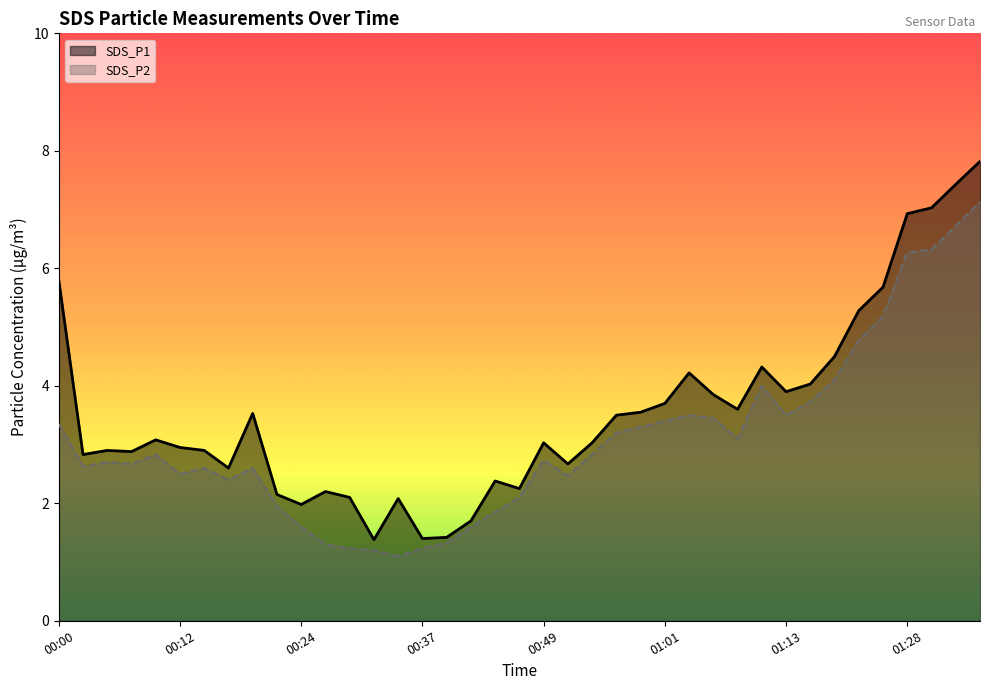

What is the difference between the maximum and minimum values in the SDS_P2 series?

6.0